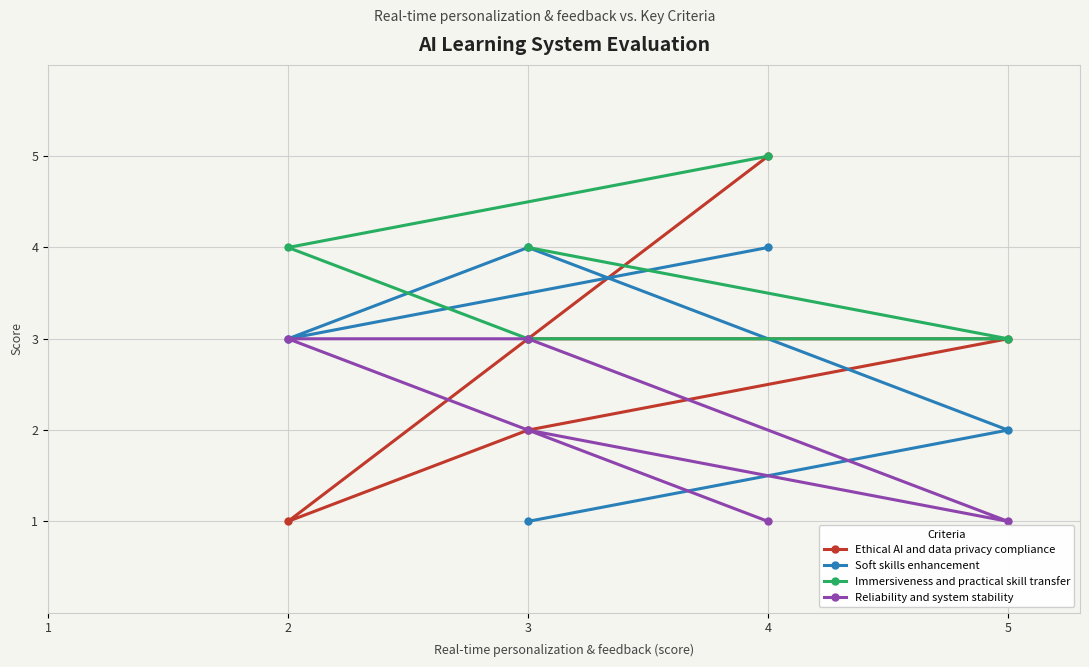

How many data points does each series have?

5